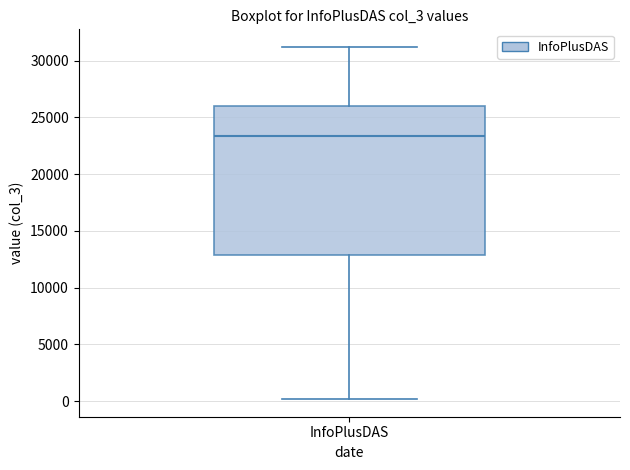

Transcribe this box plot: give where the median line is, the range the box spans, and where the two whiskers end, as read against the y-axis. The values are not printed on the chart, so give them approximately, as read against the axis.

median 23500, box 13000 to 26000, whiskers 0 to 31000